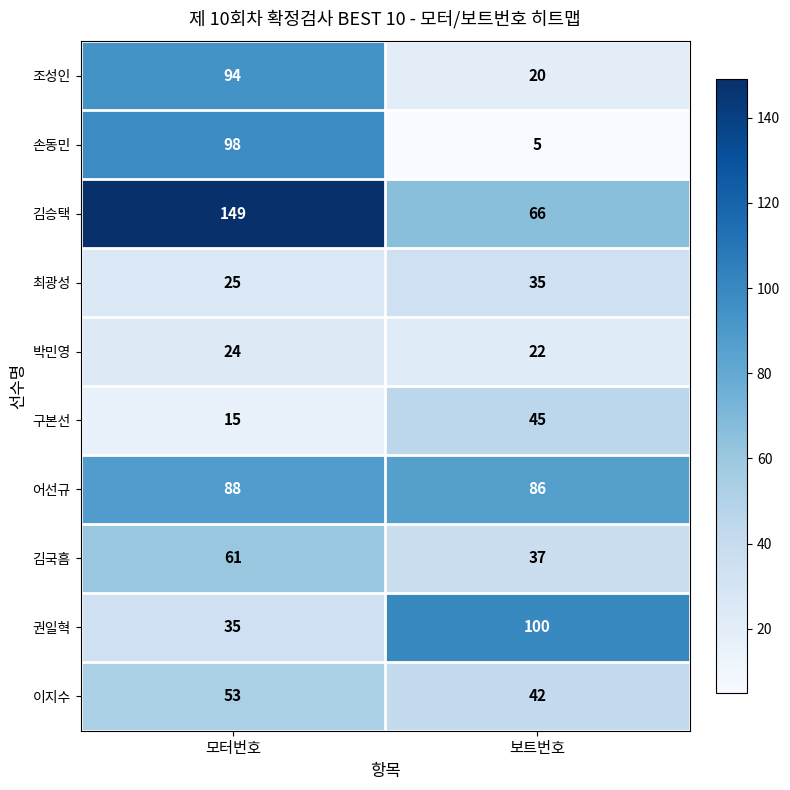

The value of 최광성 at 보트번호 is 35. True or false?

True